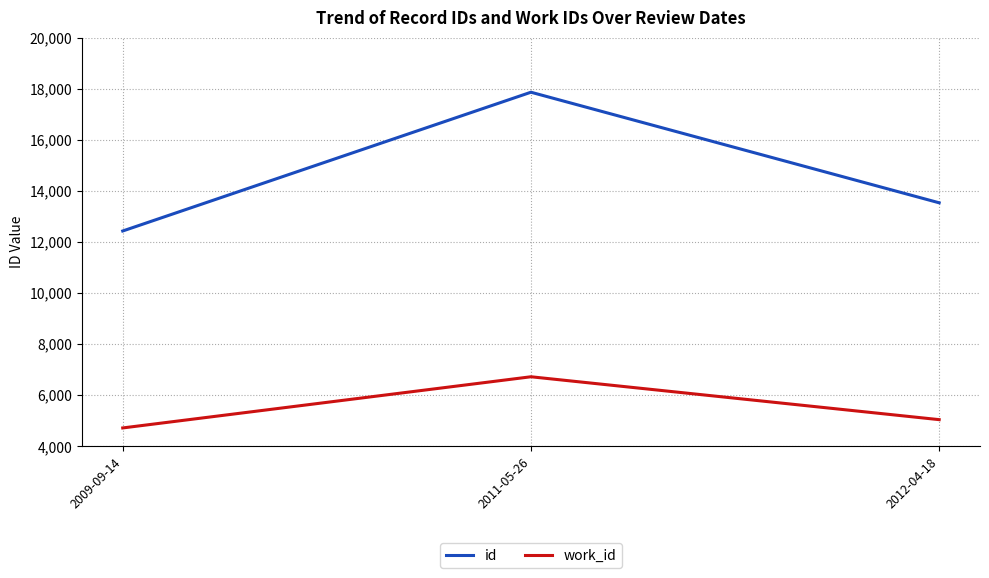

Is this an area chart (filled region under the line)?

No